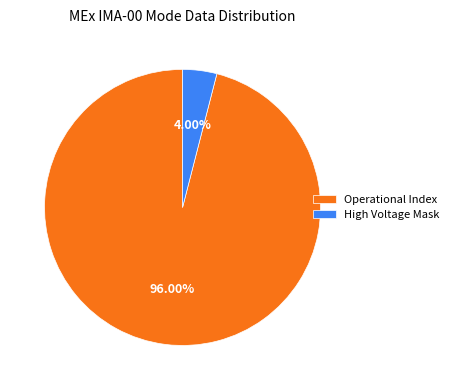

Which slice is the smallest?

High Voltage Mask